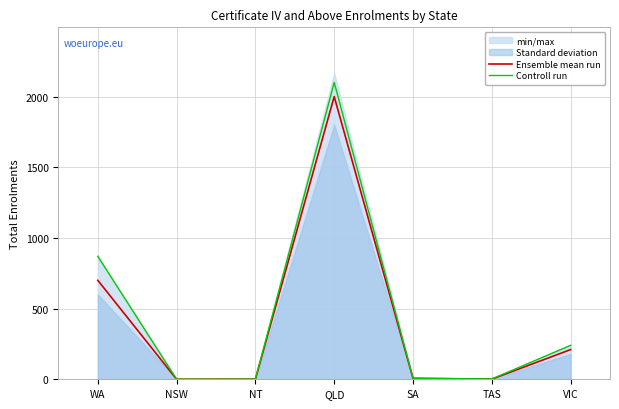

True or false: Controll run has a value of 2100 at QLD.

True